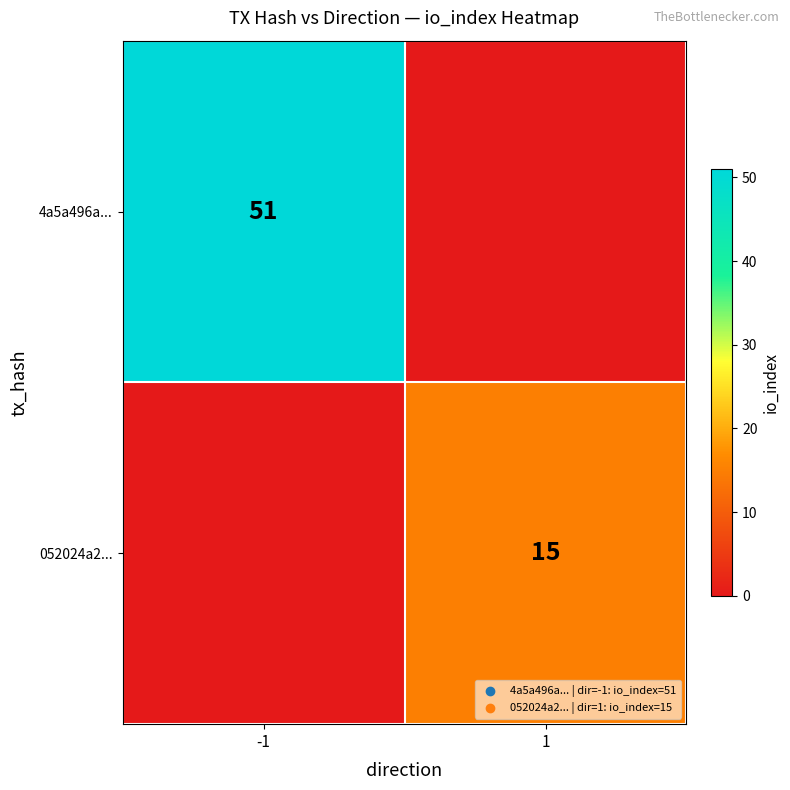

True or false: 052024a2... has a value of 15 at 1.

True